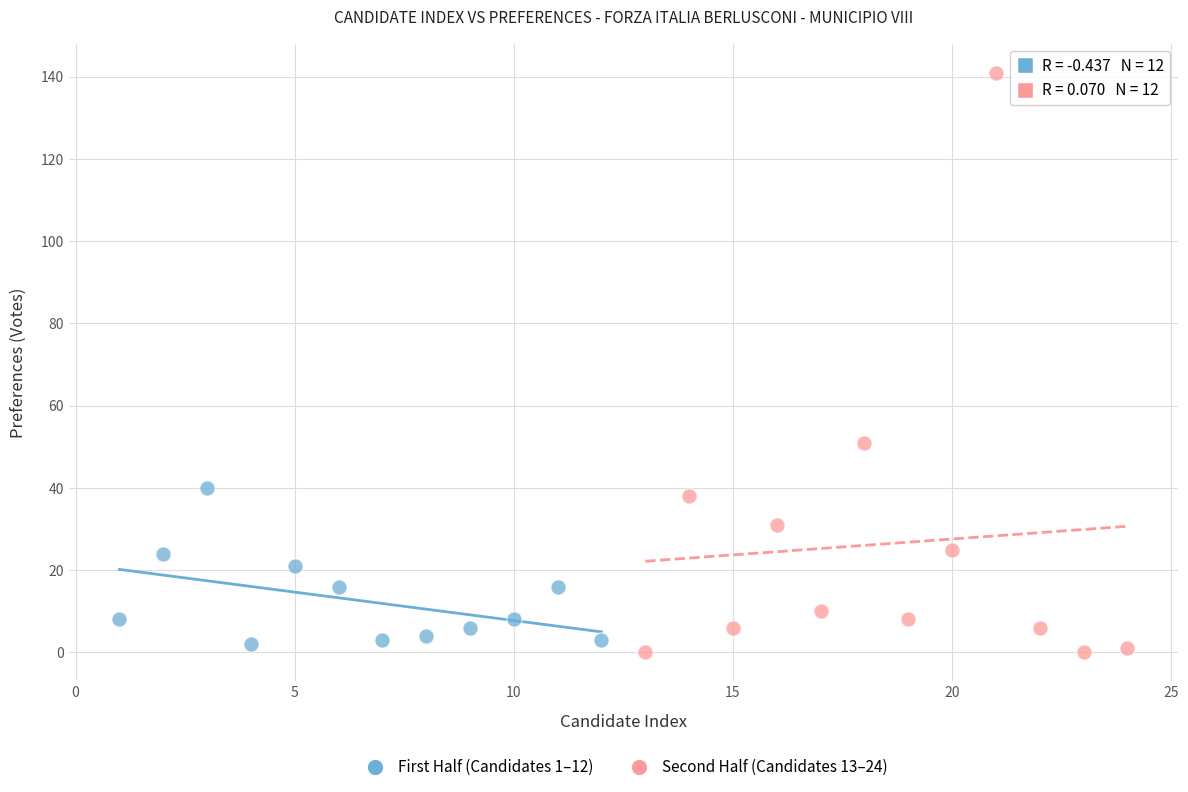

What are all the series names shown in the legend?

First Half (Candidates 1–12), Second Half (Candidates 13–24)